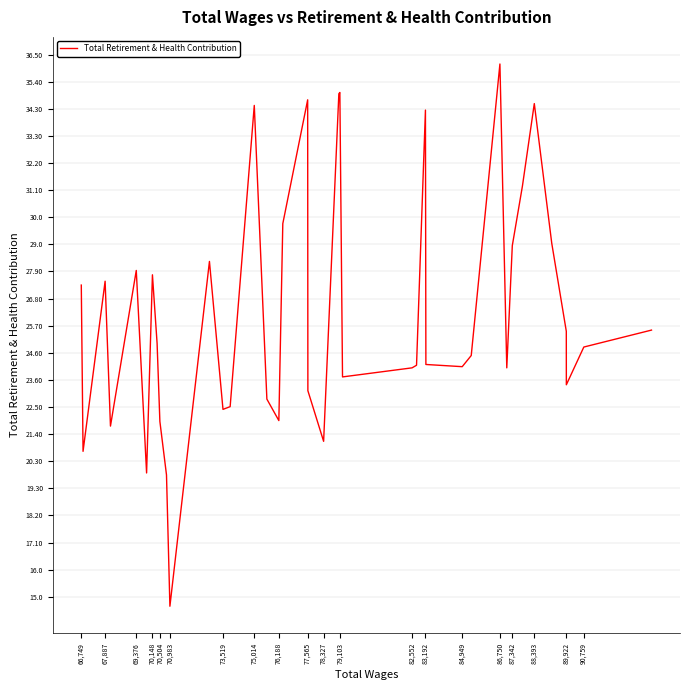

Does the chart display data point markers on the line(s)?

No